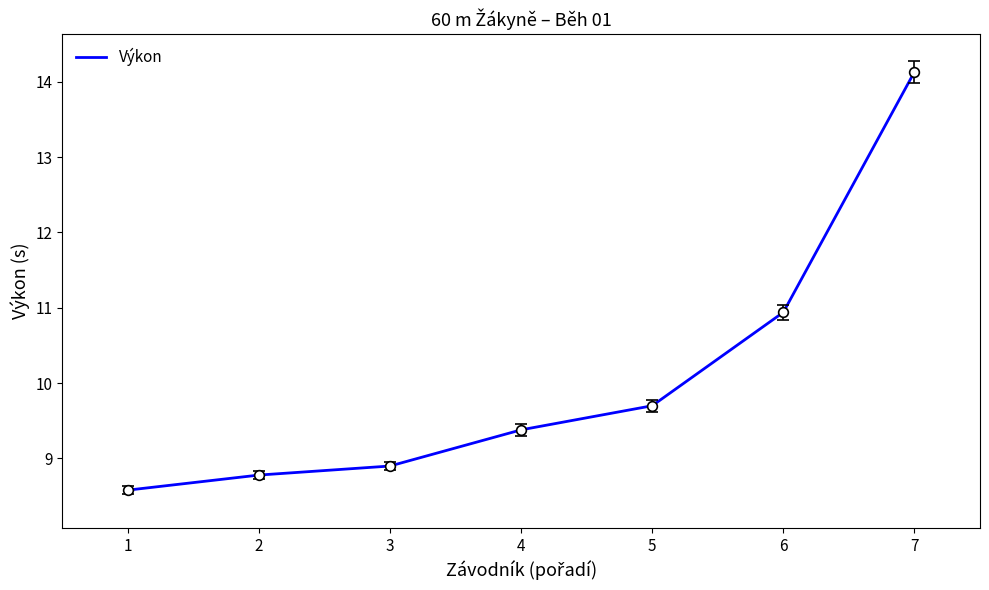

What is the maximum value shown in the chart?

14.1